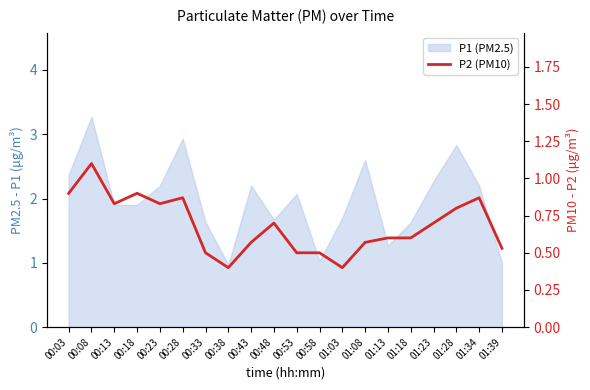

What is the label of the 5th point from the left?

00:23